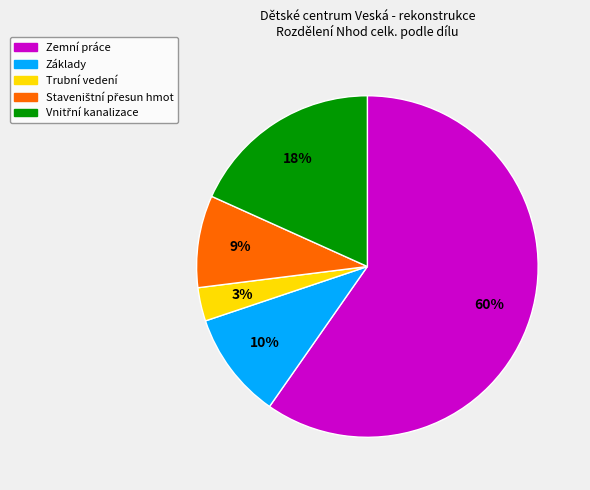

To the nearest percent, what is the average slice percentage?

20%